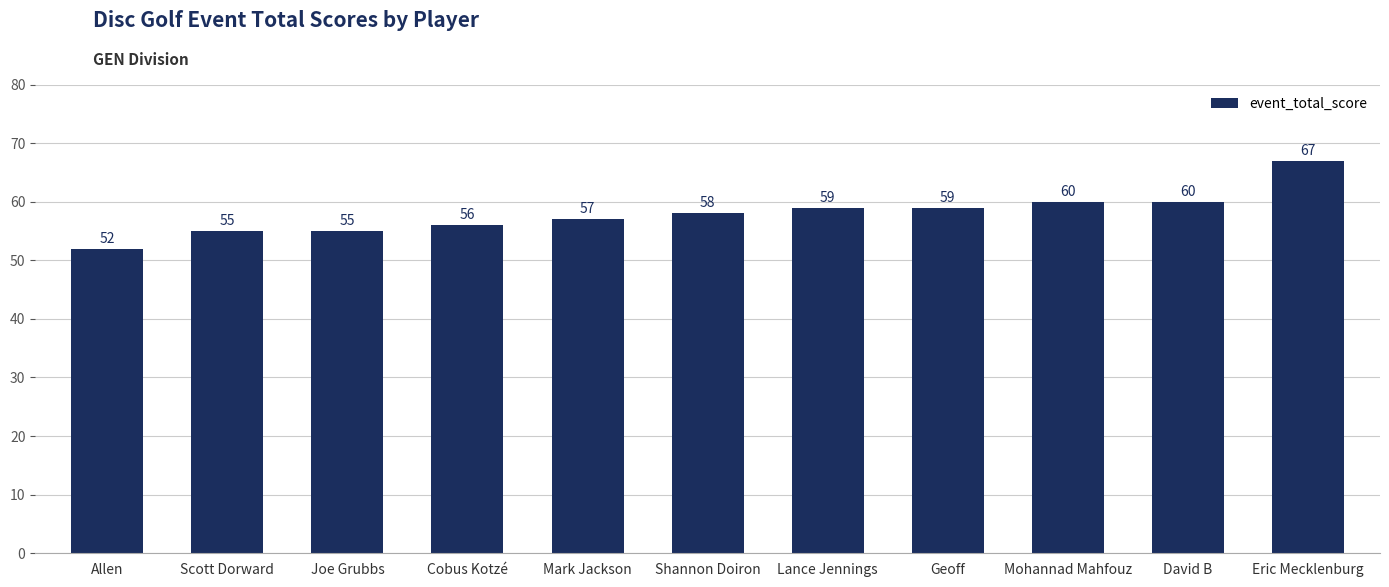

What is the change in value from Geoff to Mohannad Mahfouz?

+1